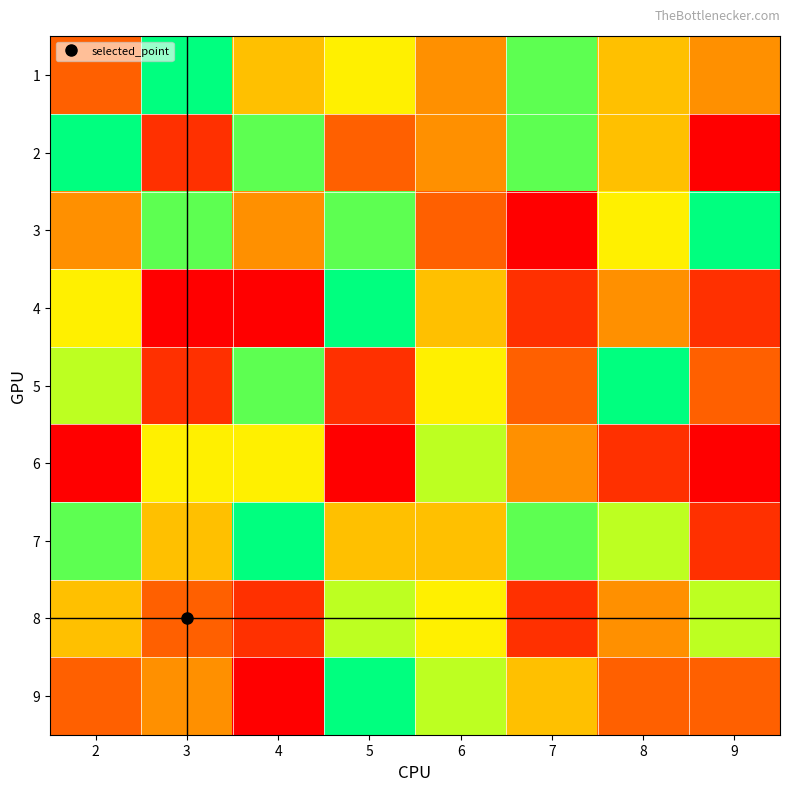

At which category is the sum across all series the highest?

5